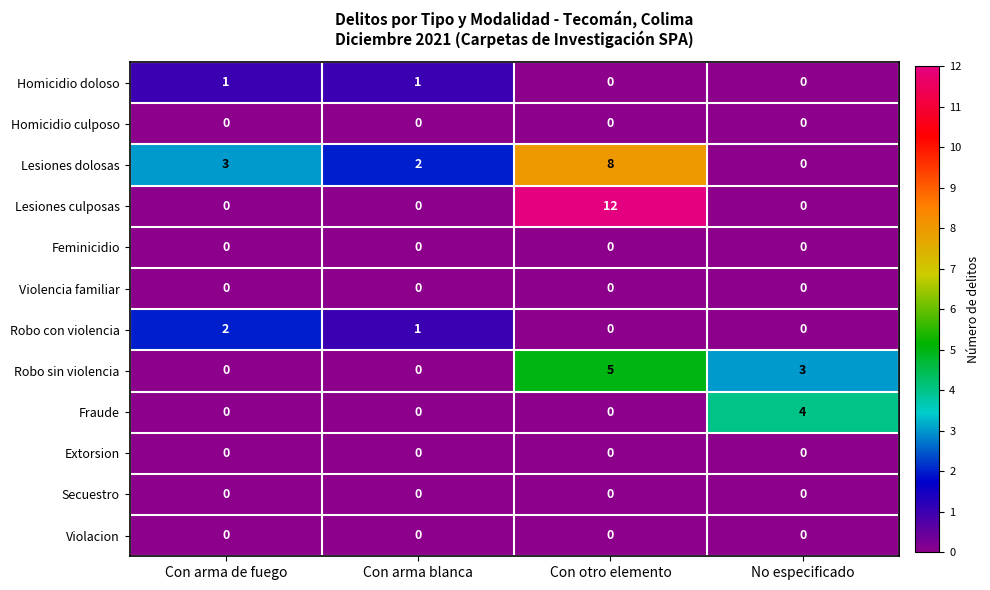

What is the difference between the highest and lowest values at Con arma de fuego?

3